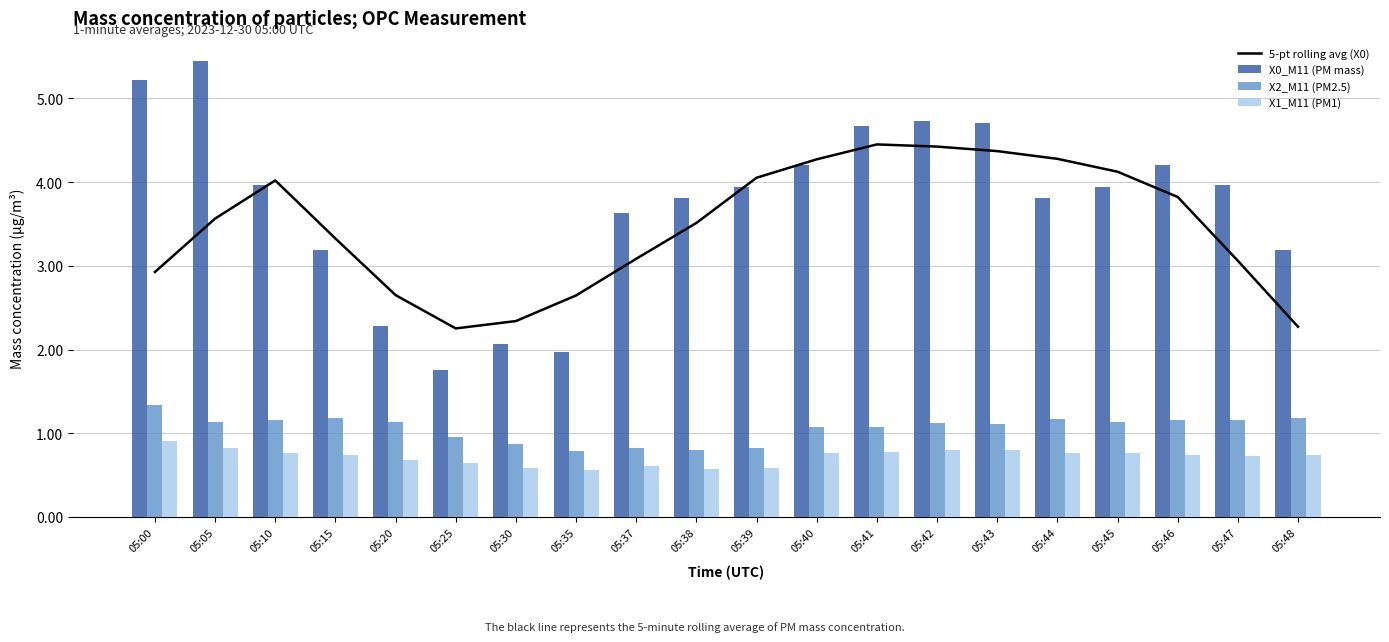

What is the average value of the X2_M11 (PM2.5) series?

1.1